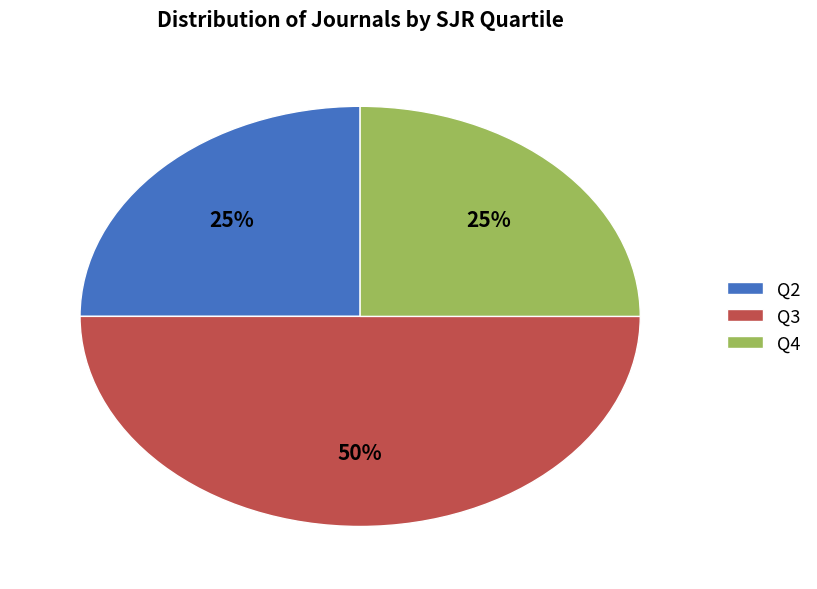

Is Q4 the majority of the pie?

No